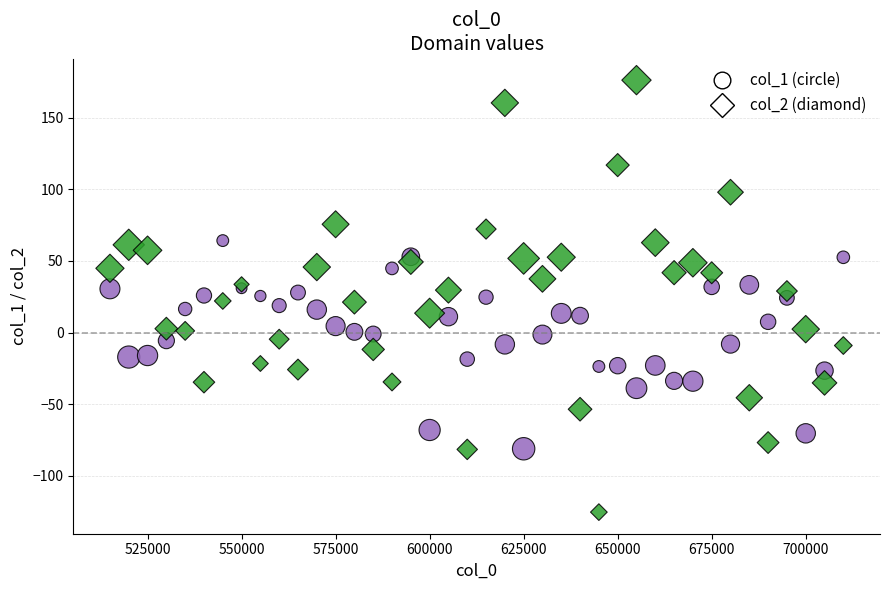

Which series reaches the minimum Y coordinate?

col_2 (diamond)